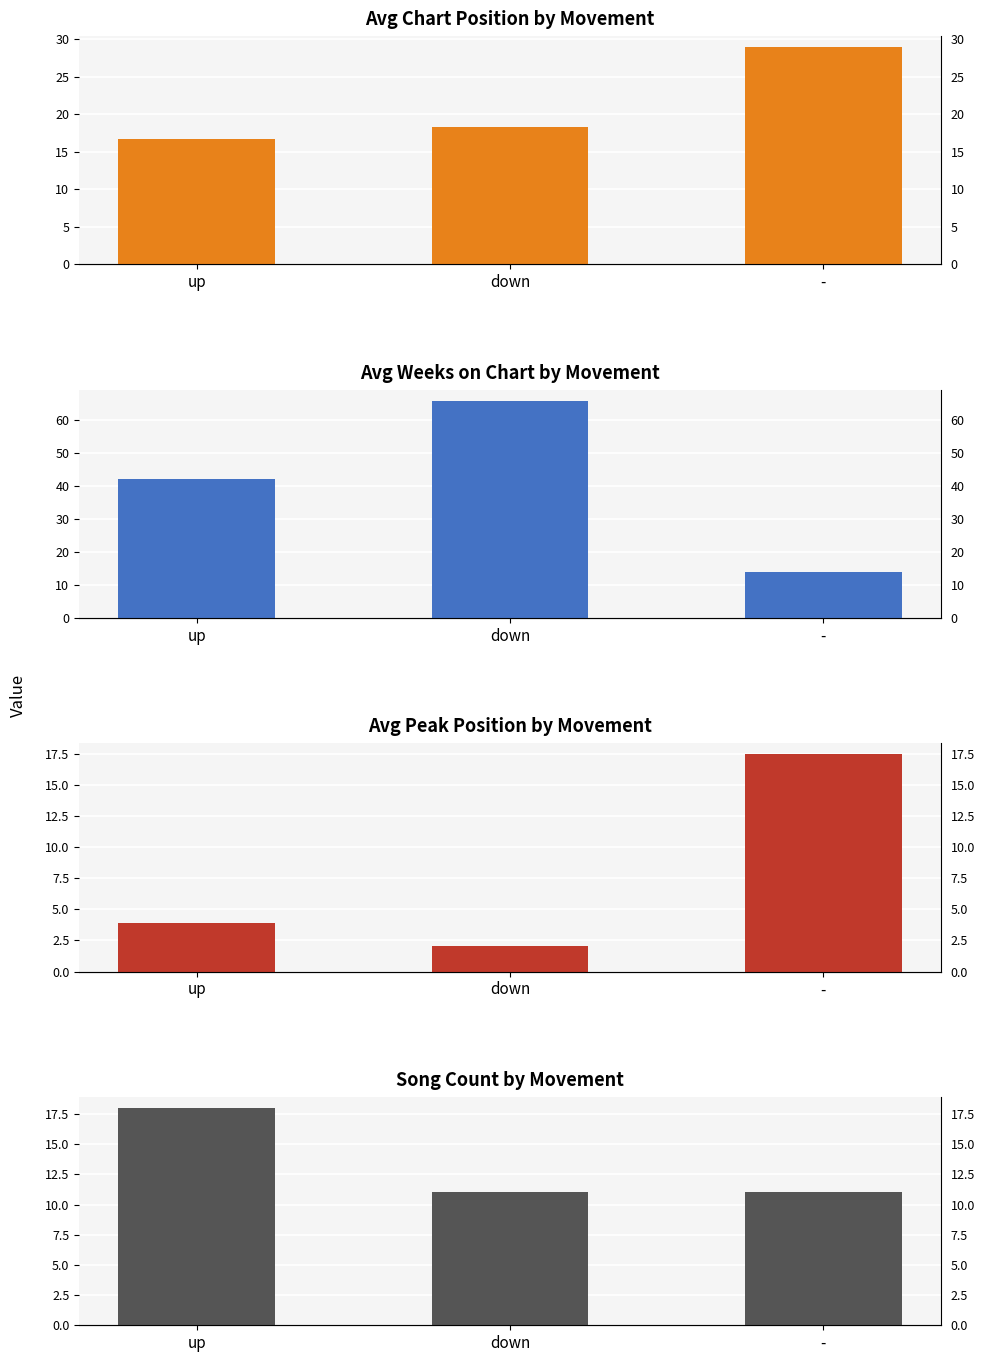

What is the difference between the maximum and second lowest values in the Song Count series?

7.0